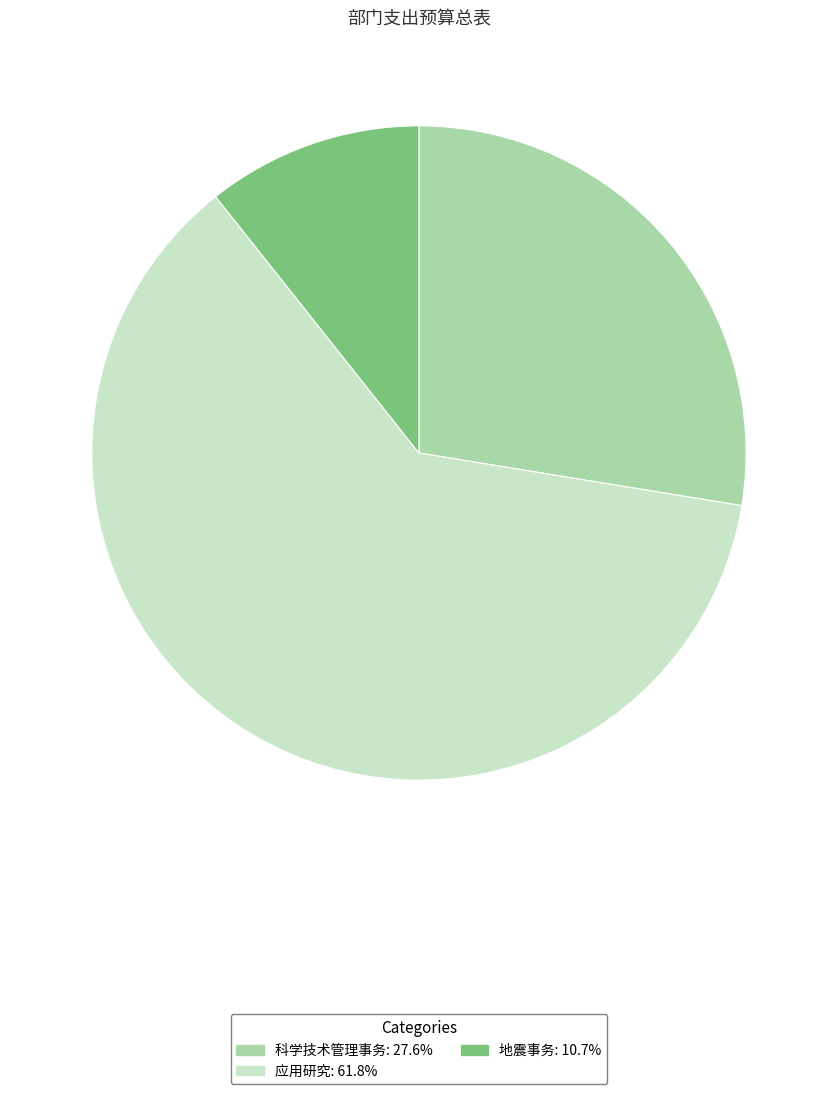

Count the number of slices in the pie.

3